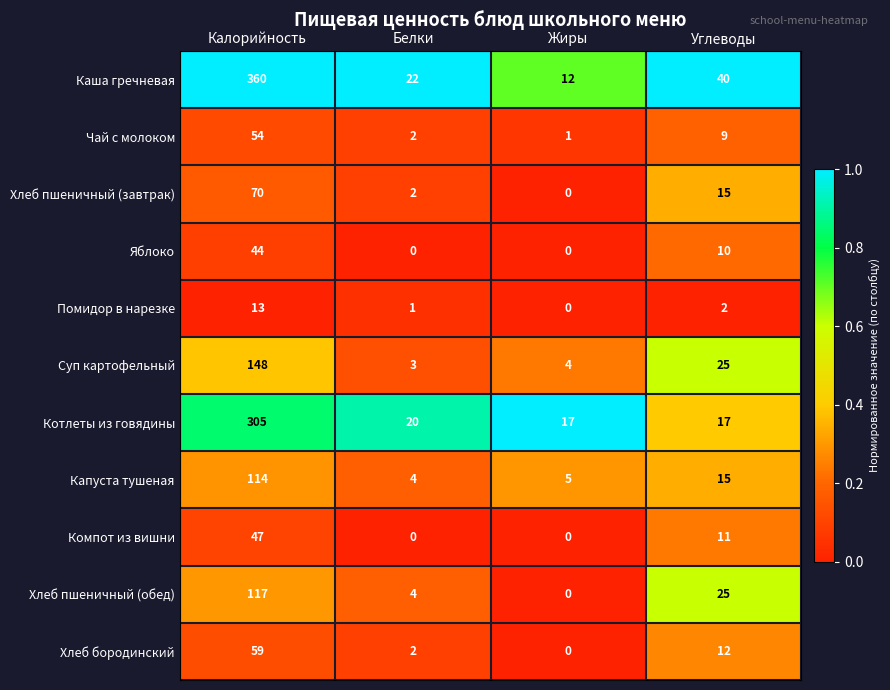

Rank the categories by Капуста тушеная value from highest to lowest.

Калорийность, Углеводы, Жиры, Белки